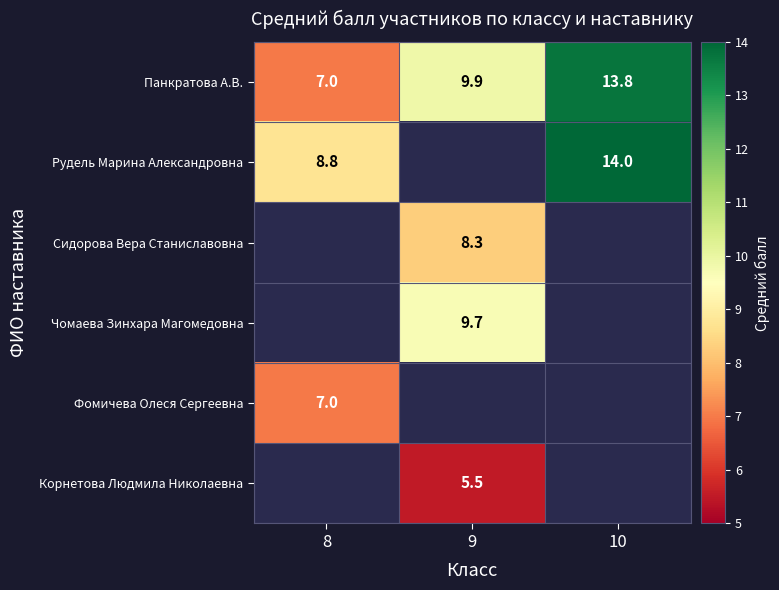

Is the value of Фомичева Олеся Сергеевна at 8 greater than the value of Рудель Марина Александровна at 10?

No